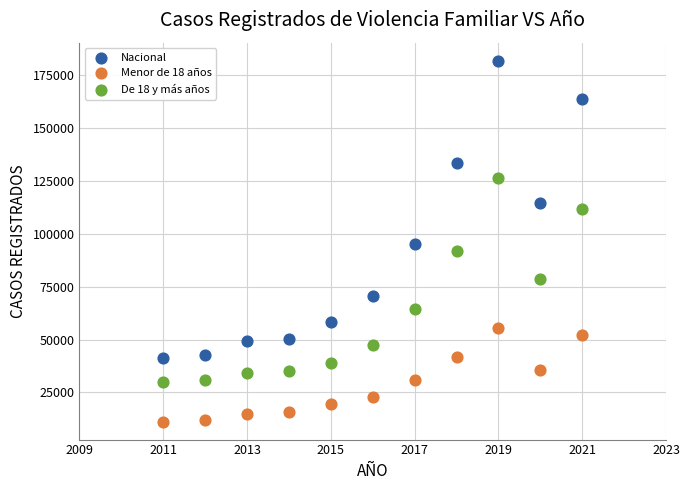

Which series has the largest Y range (max minus min)?

Nacional